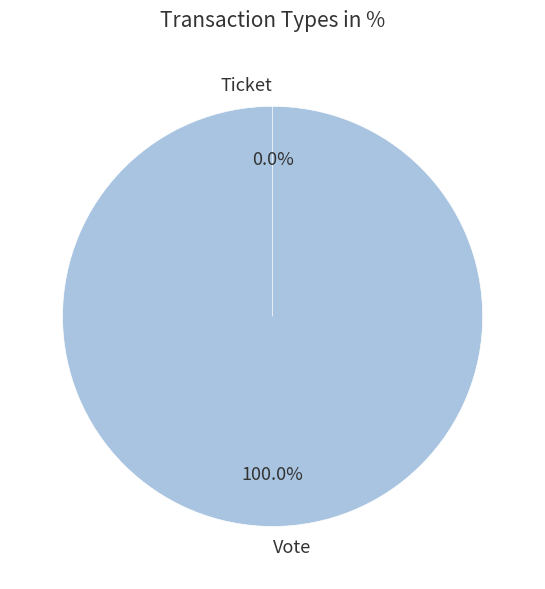

To the nearest percent, what is the difference between the Ticket and Vote slice percentages?

100%